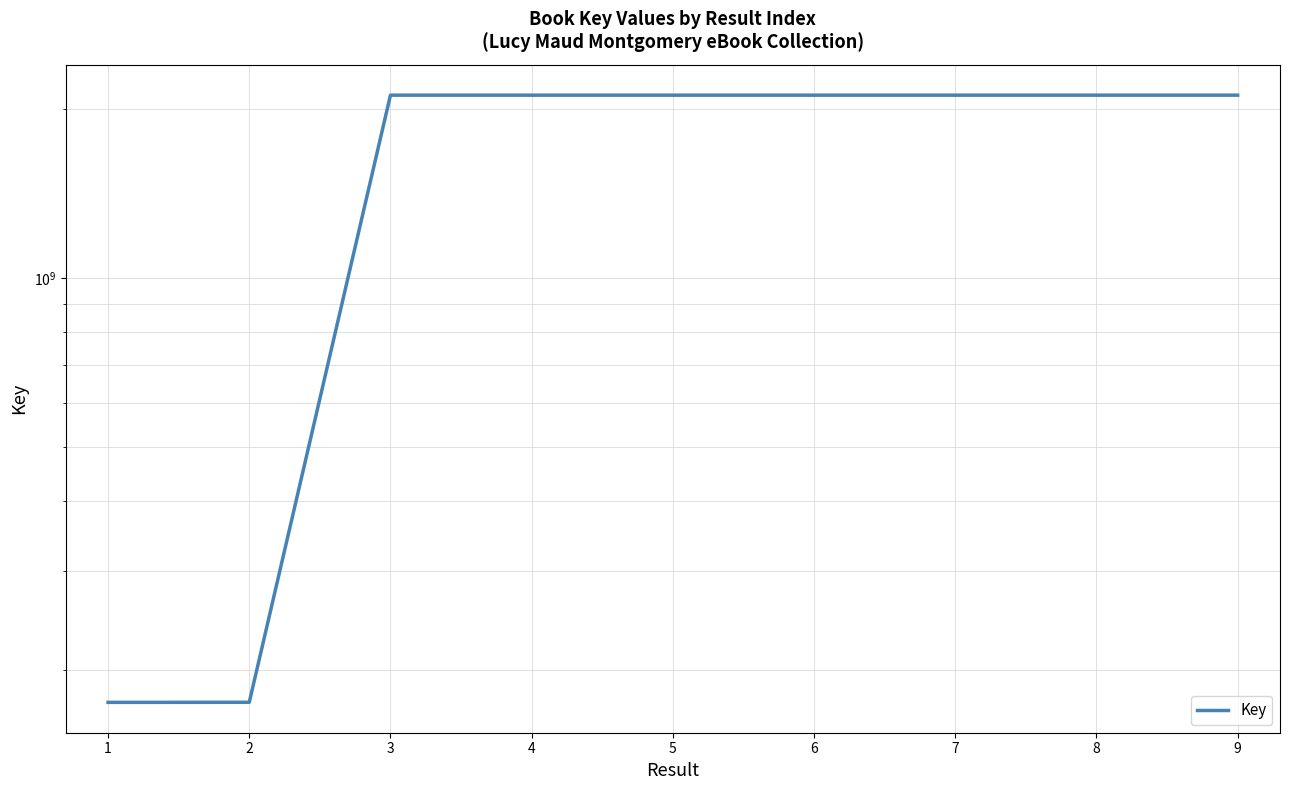

How many interior local peaks (higher than both neighbors) does the data have?

2